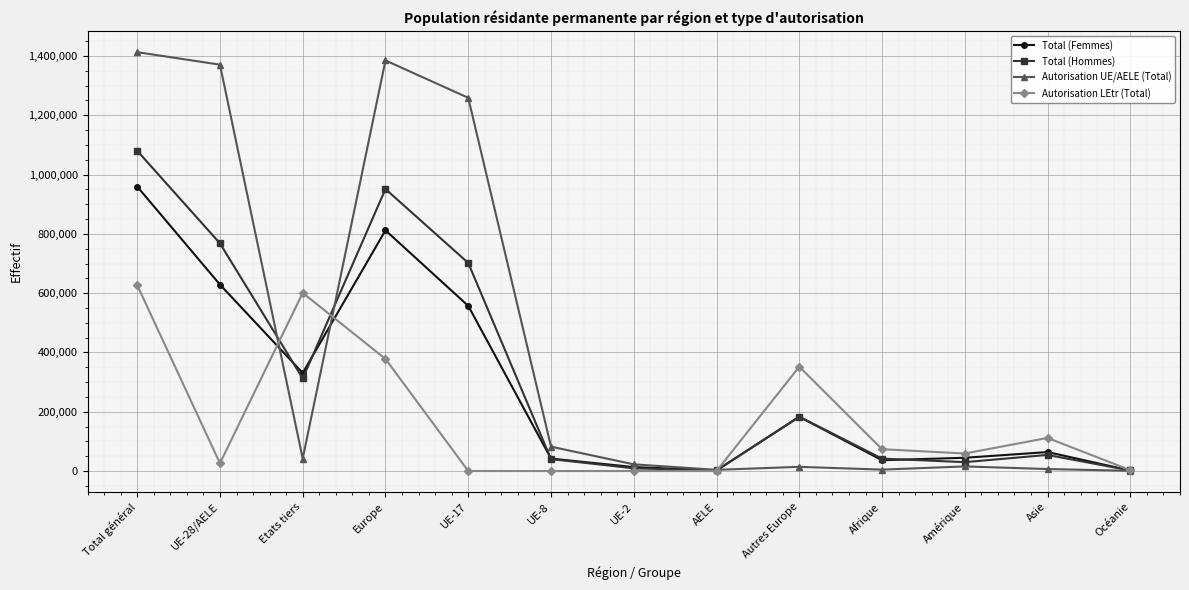

In Total (Hommes), how many points are higher than both neighbors (excluding endpoints)?

3